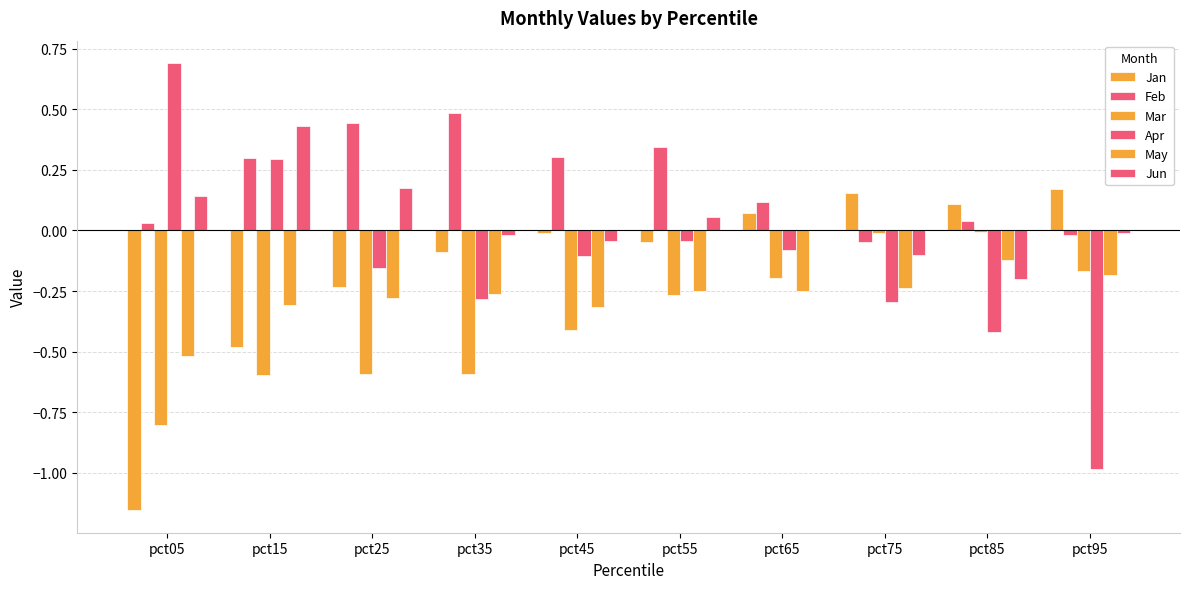

At which label is May closest to 0?

pct85